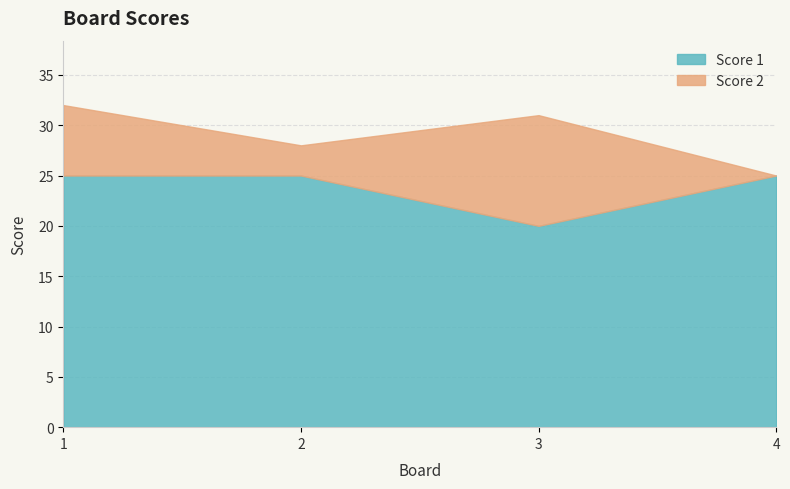

Reading right to left, transcribe all the data shown in this chart.

Score 1: 25	20	25	25
Score 2: 0	11	3	7